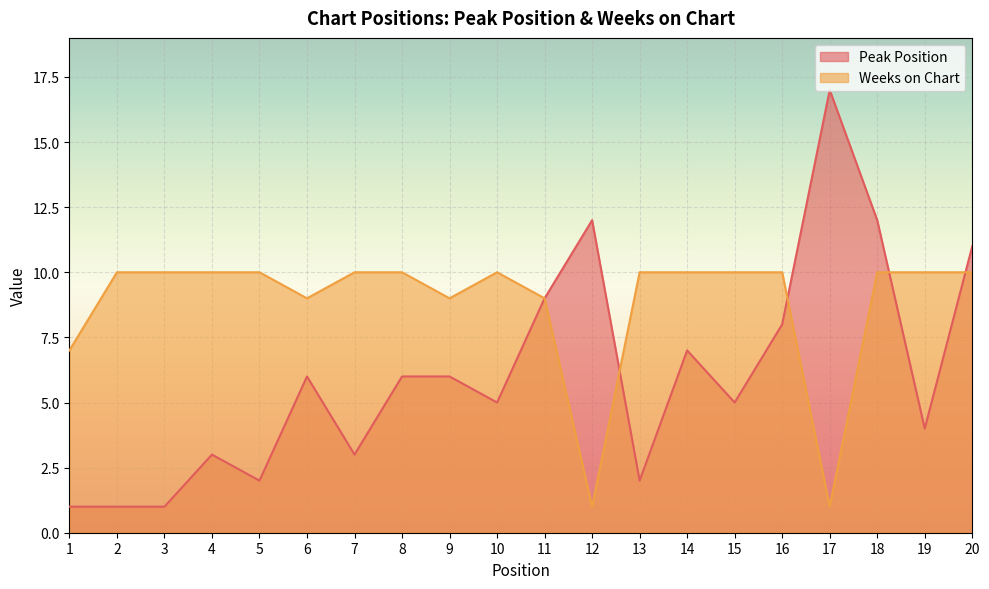

Between 2 and 20, which series saw the biggest shift?

Peak Position